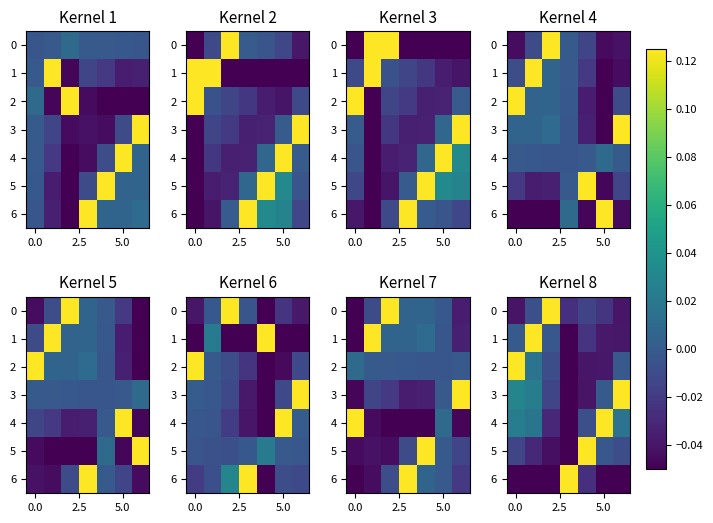

True or false: 1 has a value of -0.0 at 5.0.

False